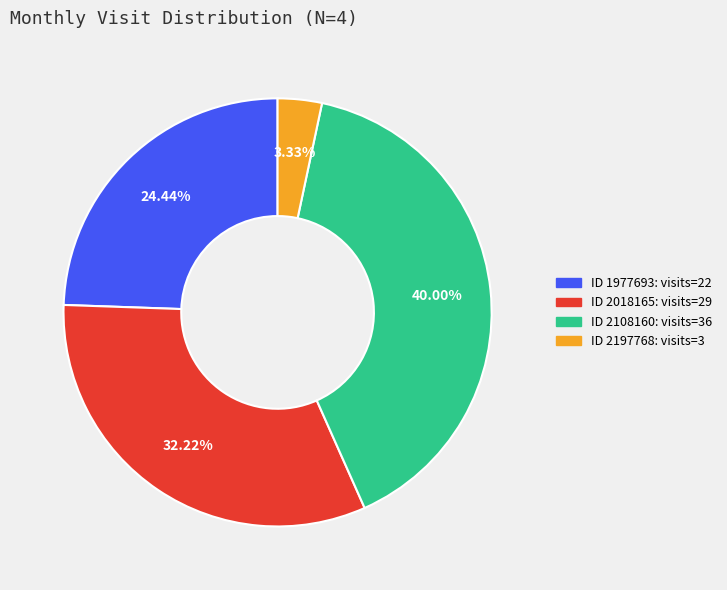

Is there any slice that represents more than half of the pie?

No